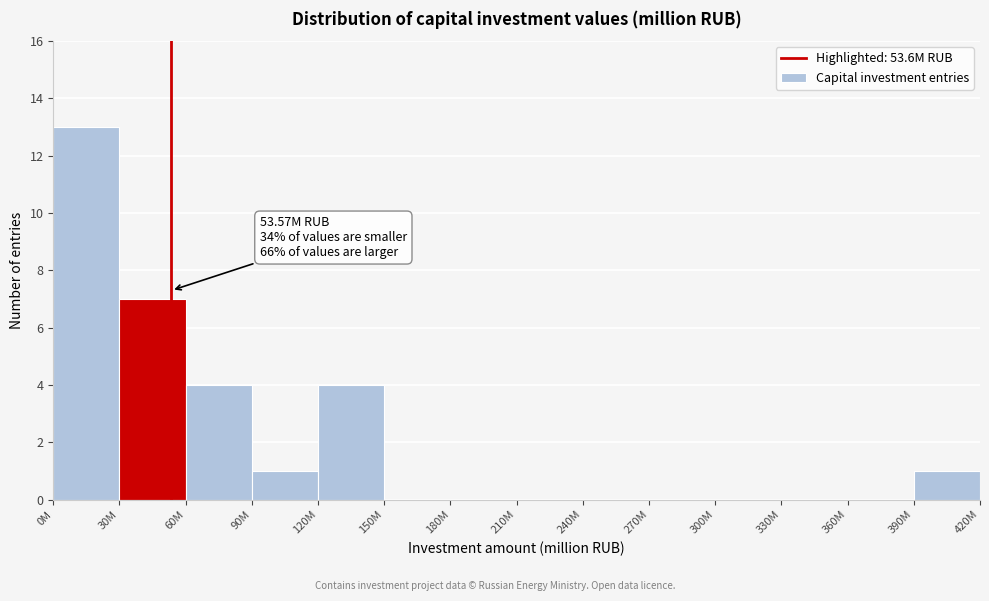

Reading left to right, list all the values displayed in this chart.

0M=13	30M=7	60M=4	90M=1	120M=4	150M=0	180M=0	210M=0	240M=0	270M=0	300M=0	330M=0	360M=0	390M=1